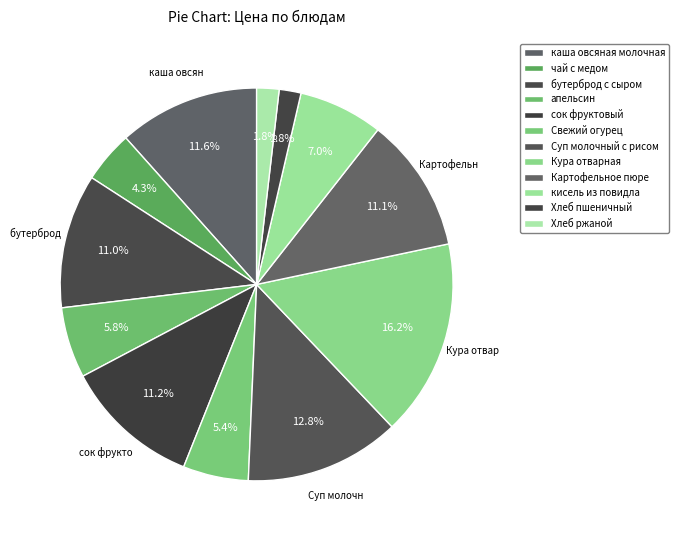

Count the number of slices in the pie.

12